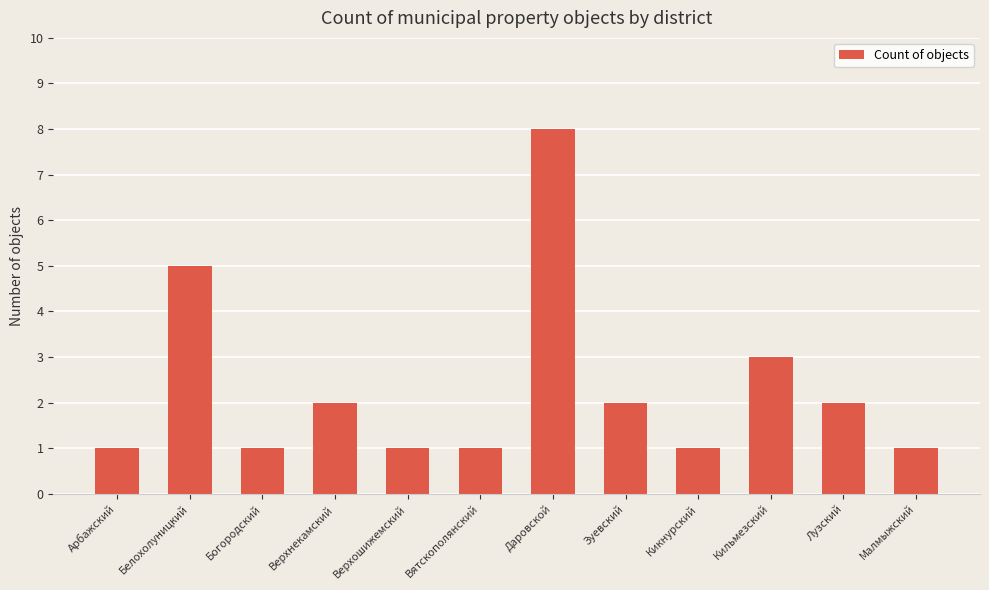

Between Белохолуницкий and Кильмезский, which is larger?

Белохолуницкий